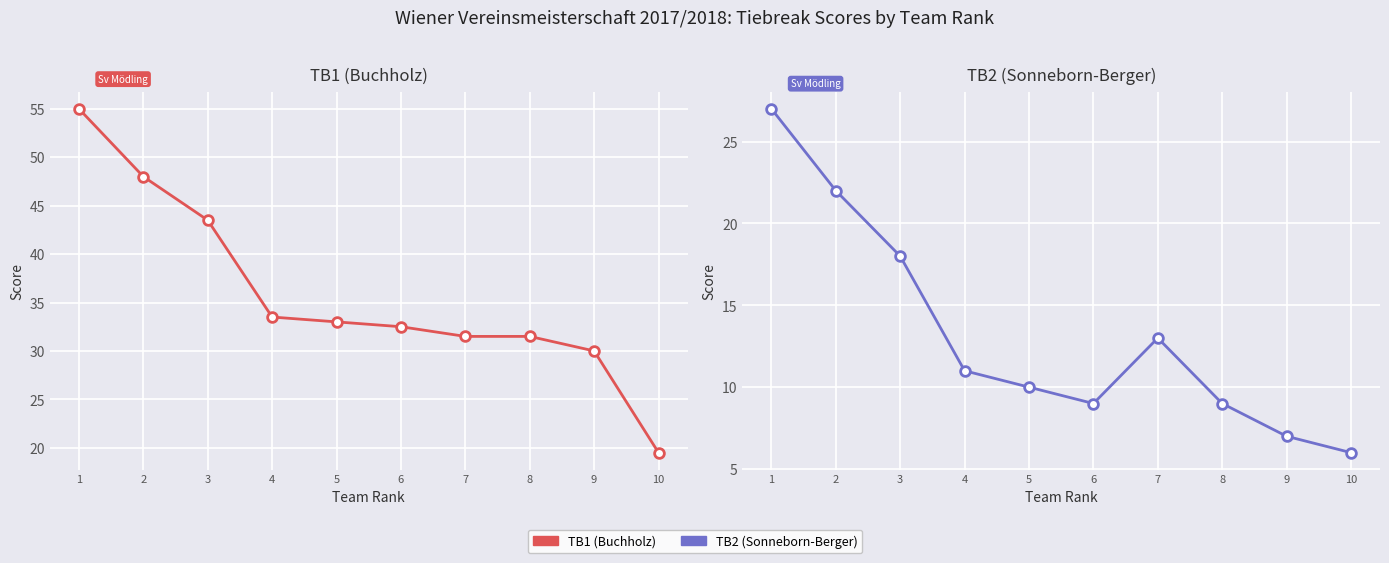

List the labels in order of TB1 (Buchholz) value, smallest first.

10, 9, 7, 8, 6, 5, 4, 3, 2, 1